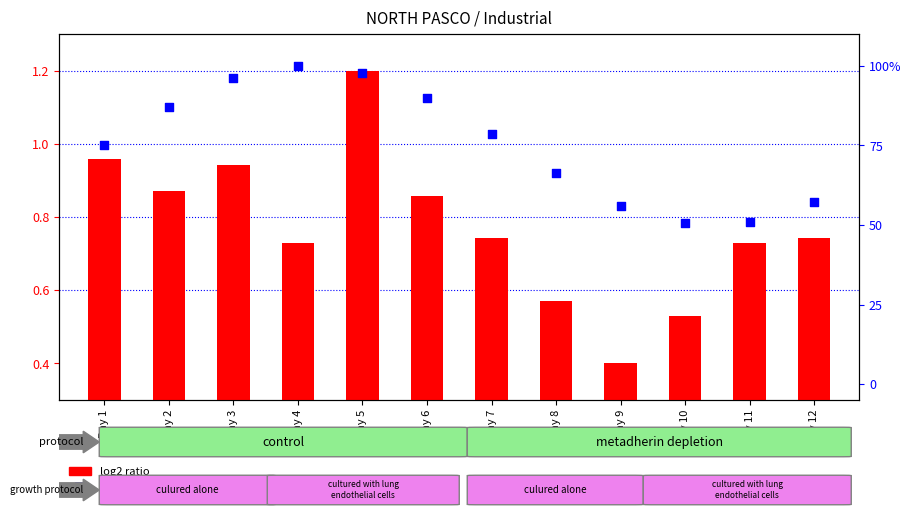

At how many categories does at least one series exceed 82?

5